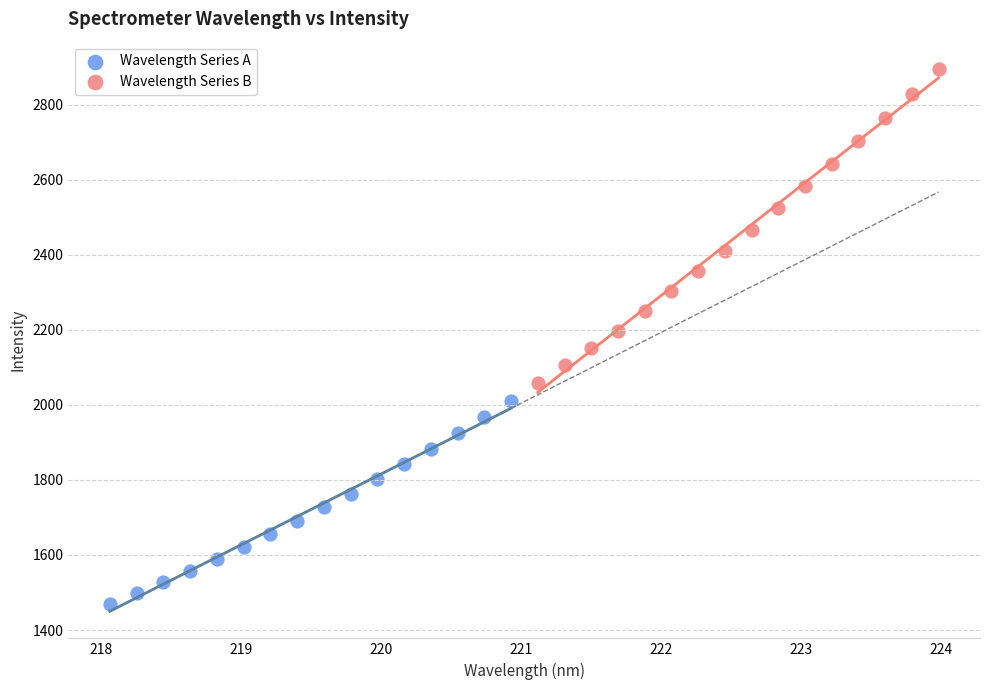

Which series reaches the maximum Y coordinate?

Wavelength Series B